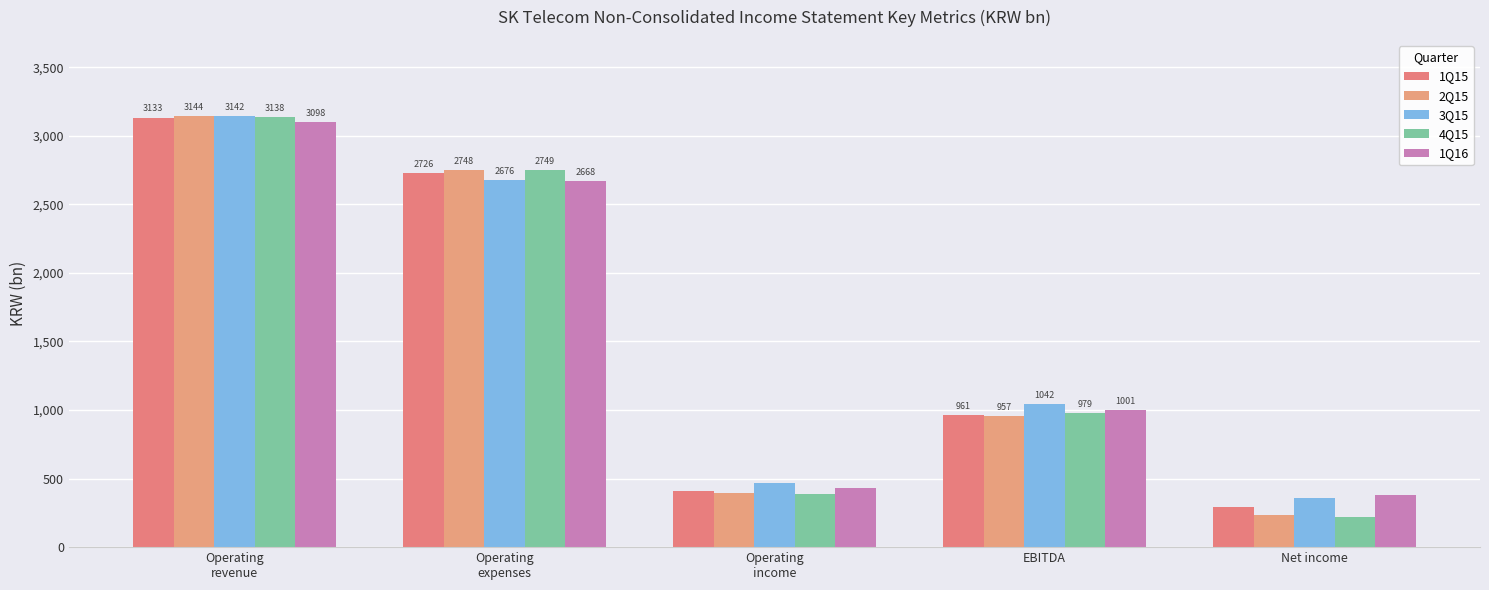

What is the label of the 2nd bar from the left?

Operating
expenses